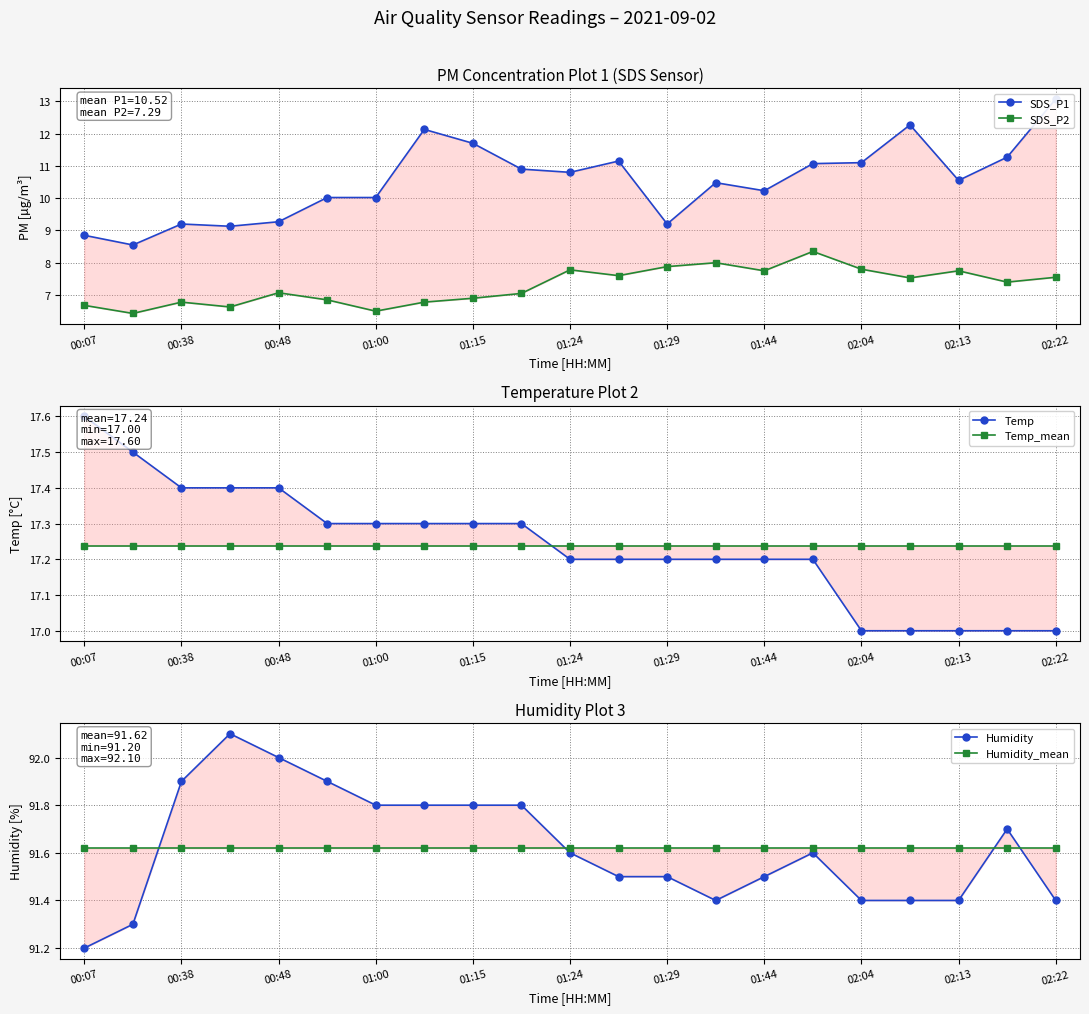

The Temp series shows 17.0 at 17. True or false?

True